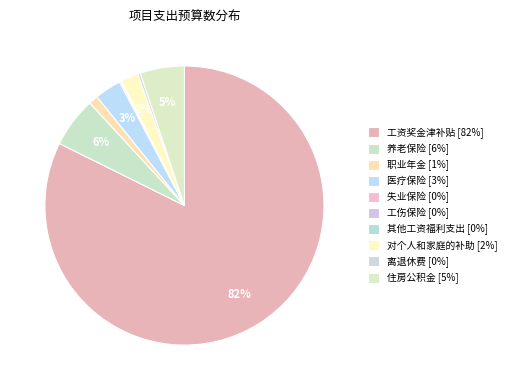

Rank the categories by value from lowest to highest.

工伤保险, 其他工资福利支出, 失业保险, 离退休费, 职业年金, 对个人和家庭的补助, 医疗保险, 住房公积金, 养老保险, 工资奖金津补贴